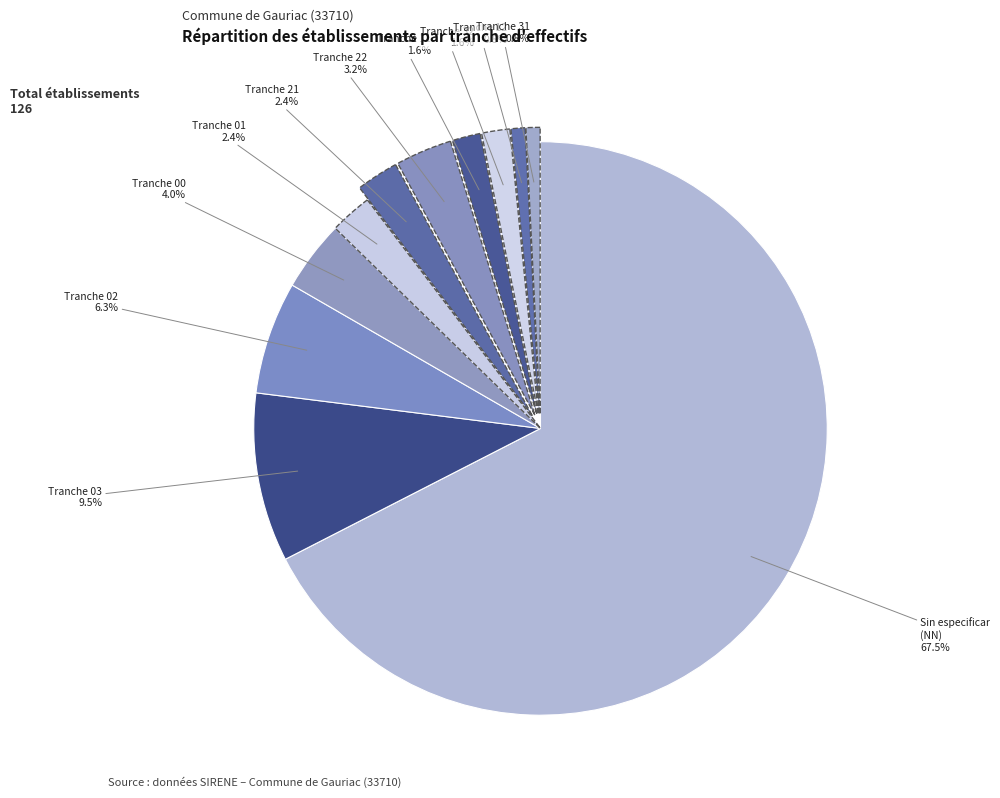

How many segments does this pie chart have?

11